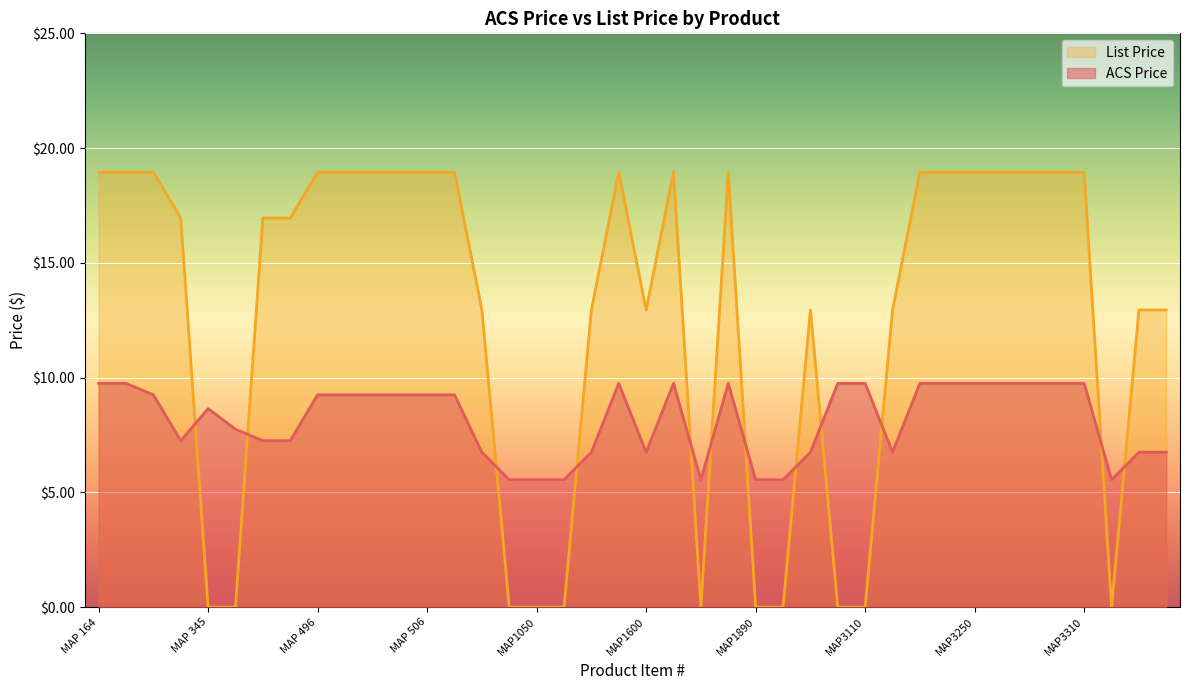

At which label does List Price reach its minimum?

MAP 345